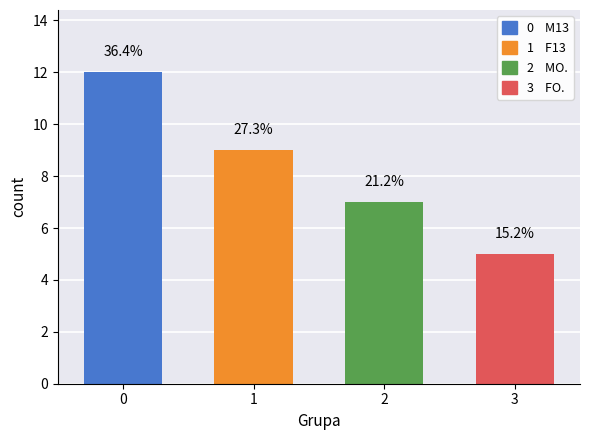

Is the value of M13 at F13 greater than the value of F13 at F13?

Yes